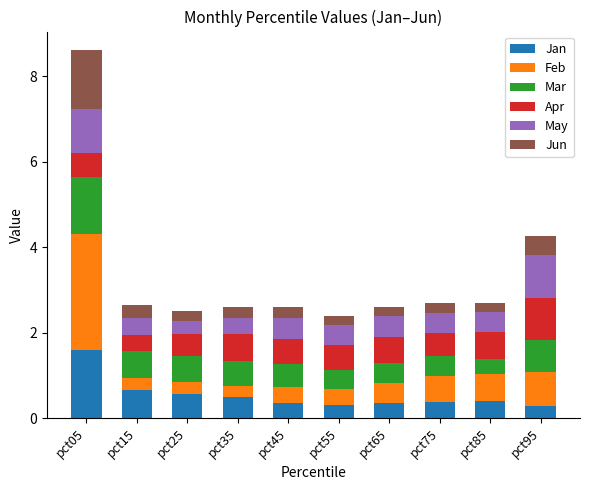

What is the minimum value for Jan?

0.3